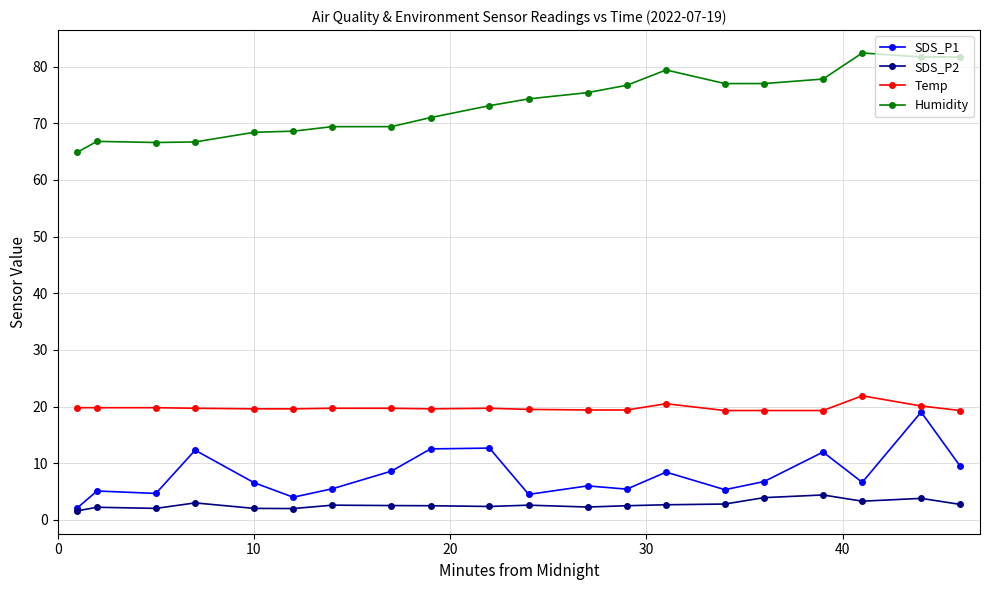

Which series has the largest total across all categories?

Humidity